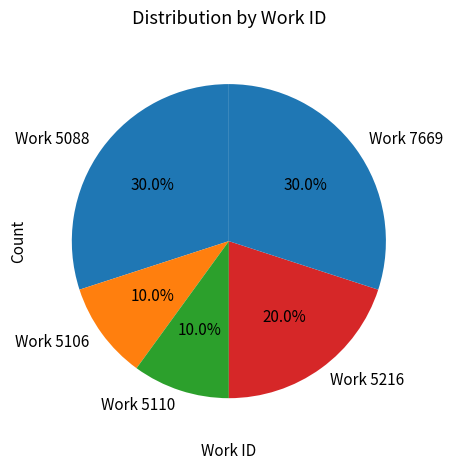

Between Work 5216 and Work 5088, which is larger?

Work 5088